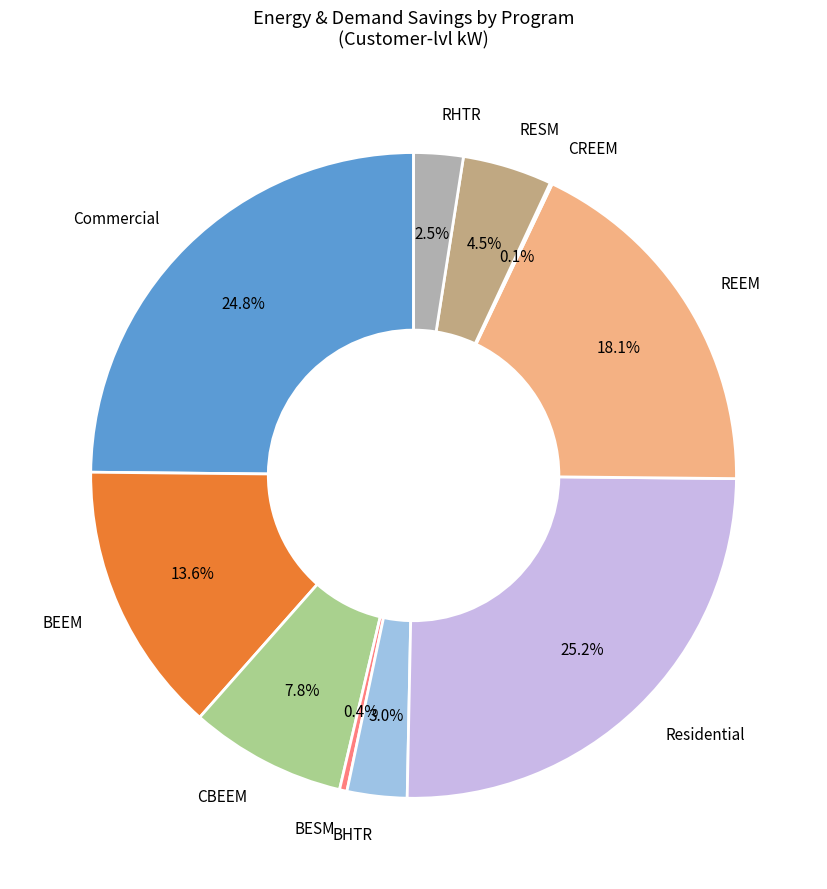

Does RHTR account for over 50% of the chart?

No